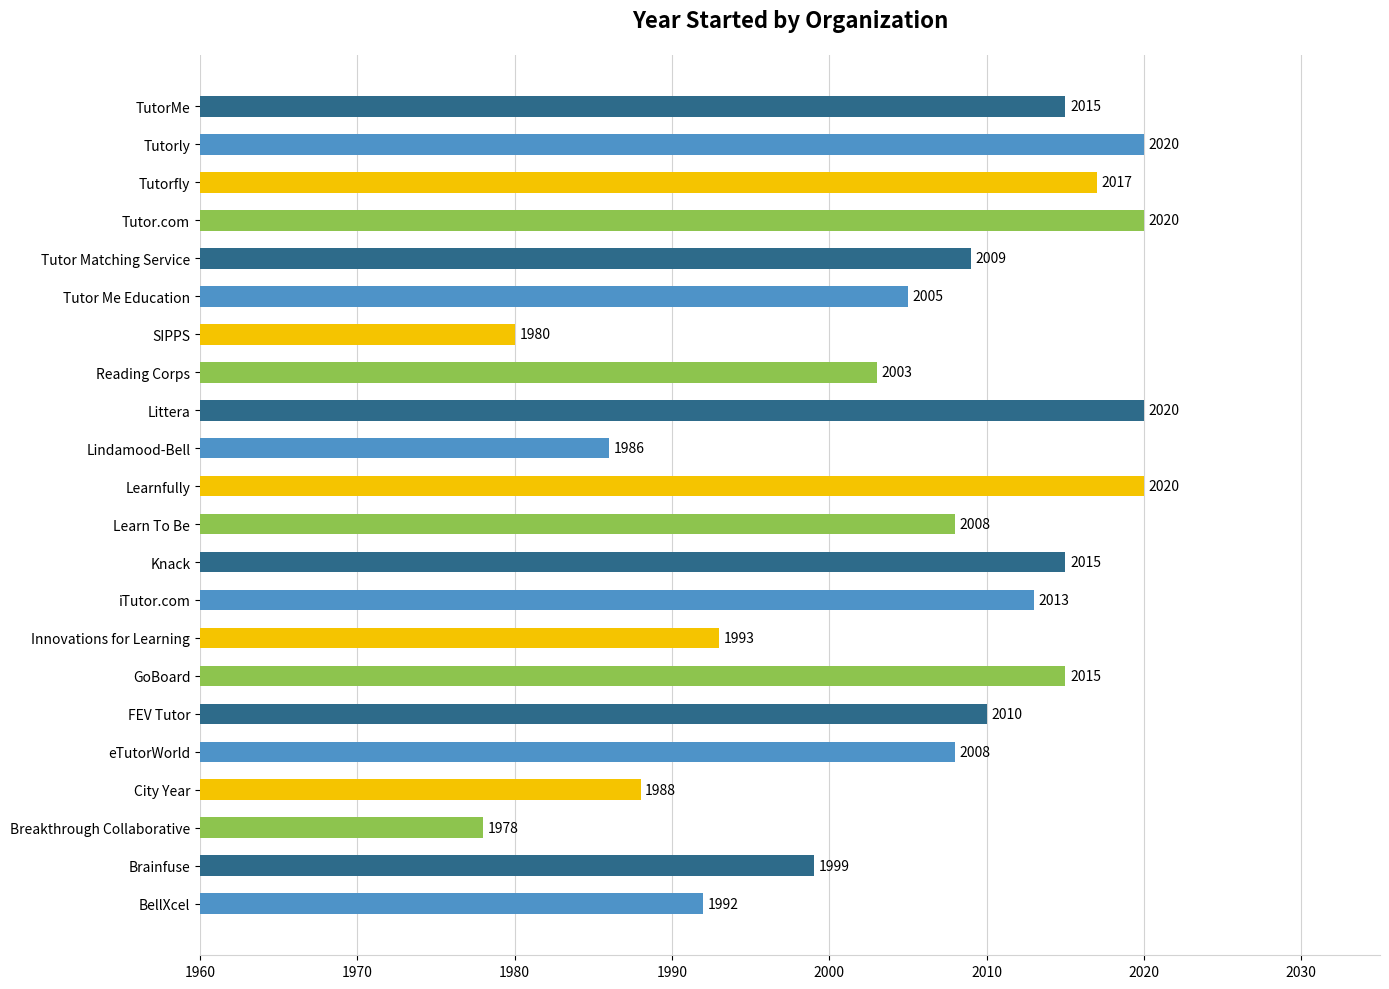

Reading bottom to top, transcribe all the data shown in this chart.

BellXcel=1992	Brainfuse=1999	Breakthrough Collaborative=1978	City Year=1988	eTutorWorld=2008	FEV Tutor=2010	GoBoard=2015	Innovations for Learning=1993	iTutor.com=2013	Knack=2015	Learn To Be=2008	Learnfully=2020	Lindamood-Bell=1986	Littera=2020	Reading Corps=2003	SIPPS=1980	Tutor Me Education=2005	Tutor Matching Service=2009	Tutor.com=2020	Tutorfly=2017	Tutorly=2020	TutorMe=2015